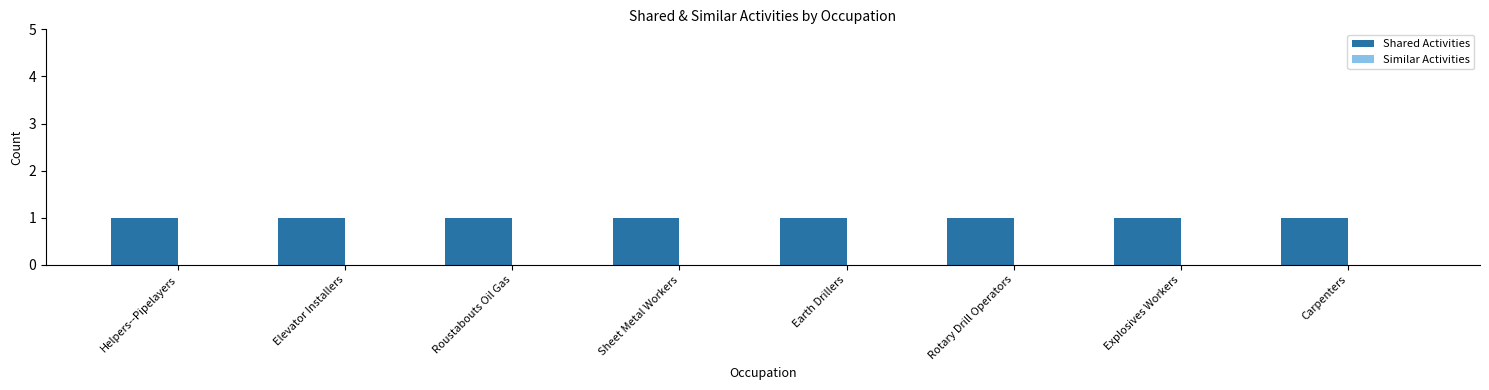

What is the label of the 3rd bar from the right?

Rotary Drill Operators